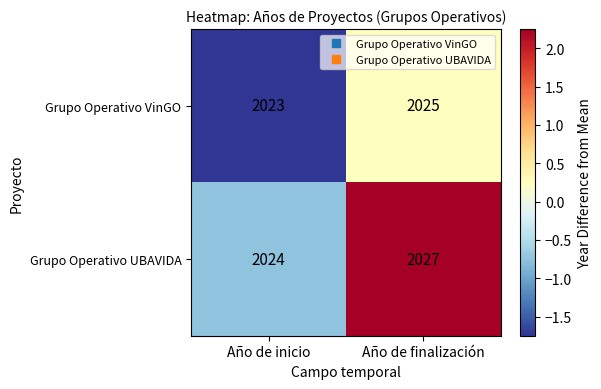

True or false: Grupo Operativo VinGO has a value of 726 at Año de inicio.

False